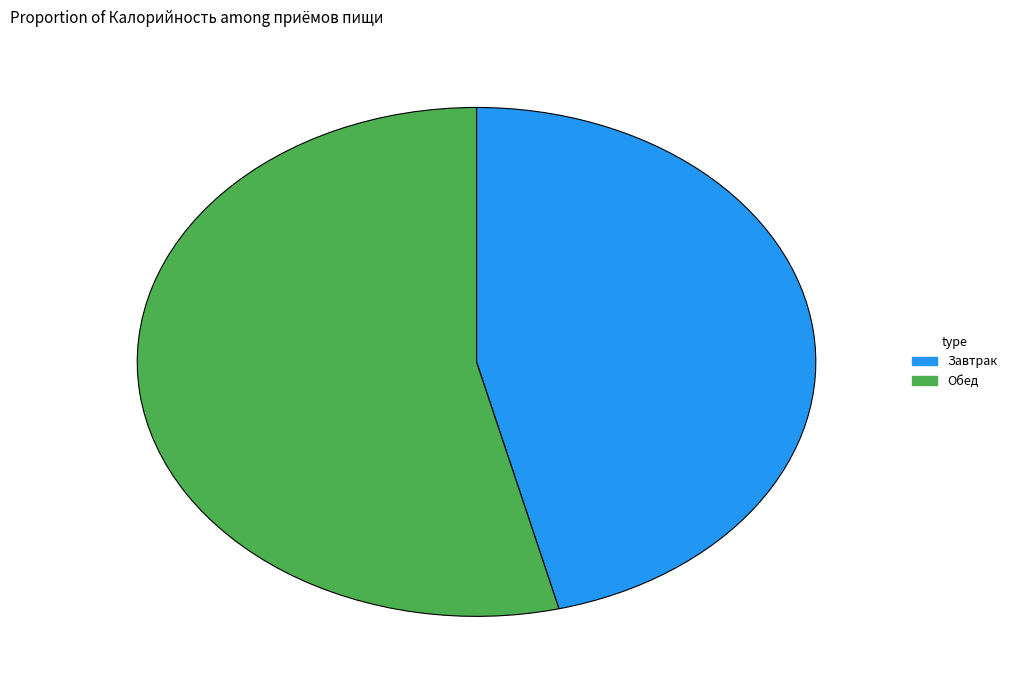

Does Завтрак account for over 50% of the chart?

No